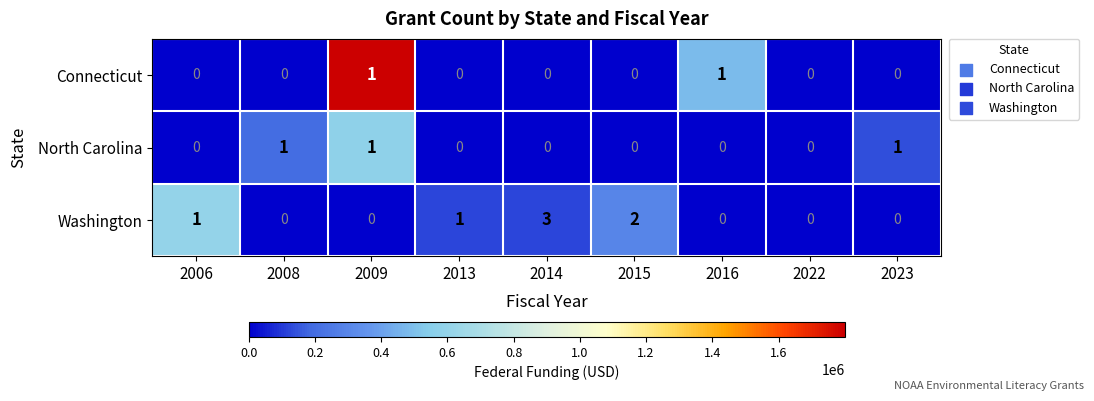

What is the sum of all North Carolina values?

3